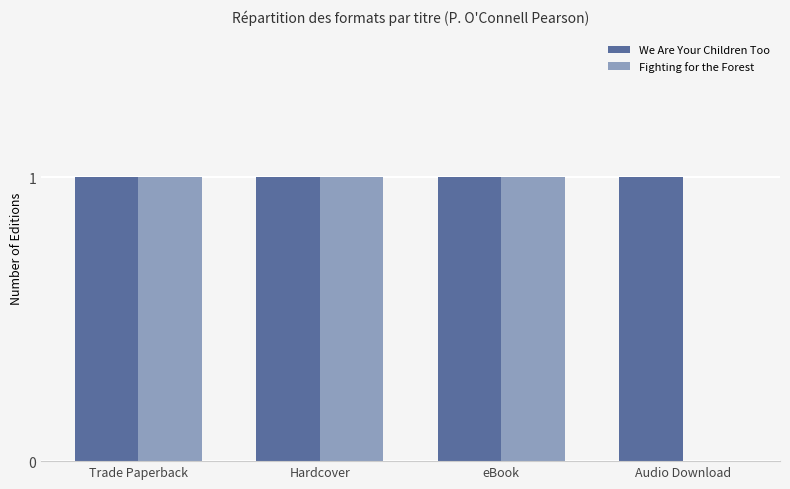

Does the chart contain stacked bars?

No